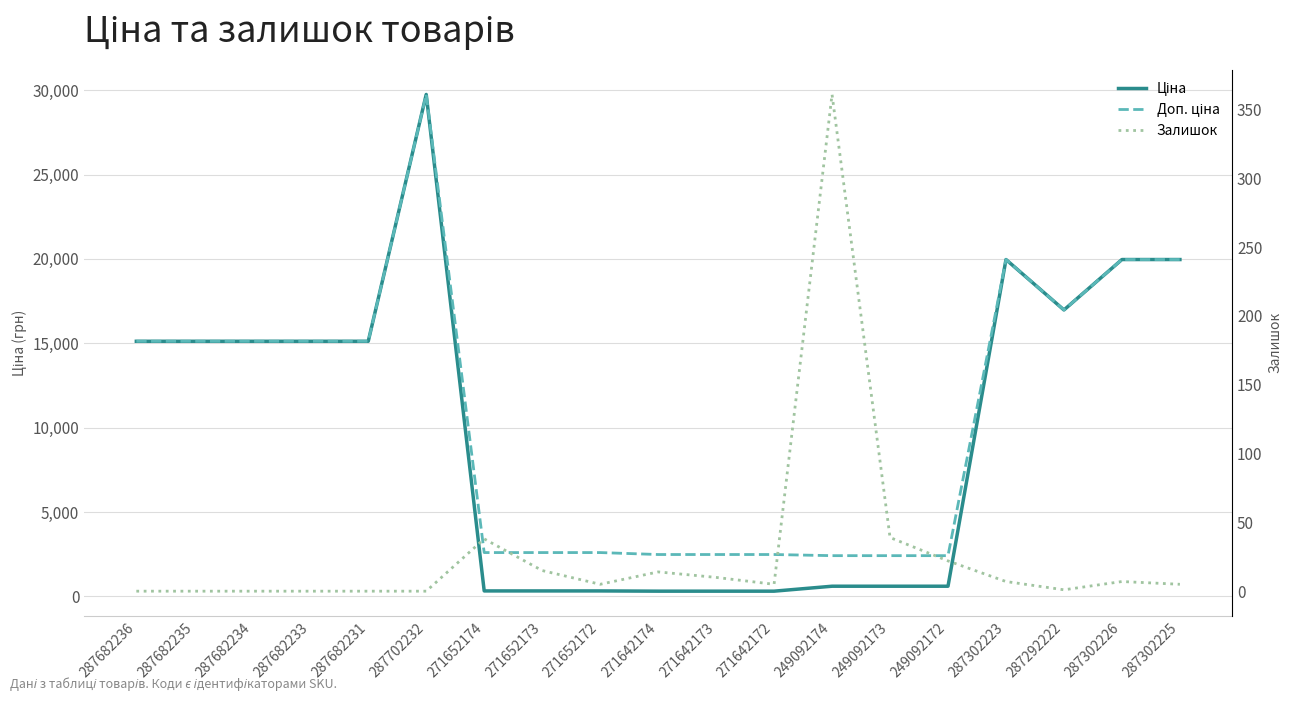

How many values in the Ціна series are below 15120?

9